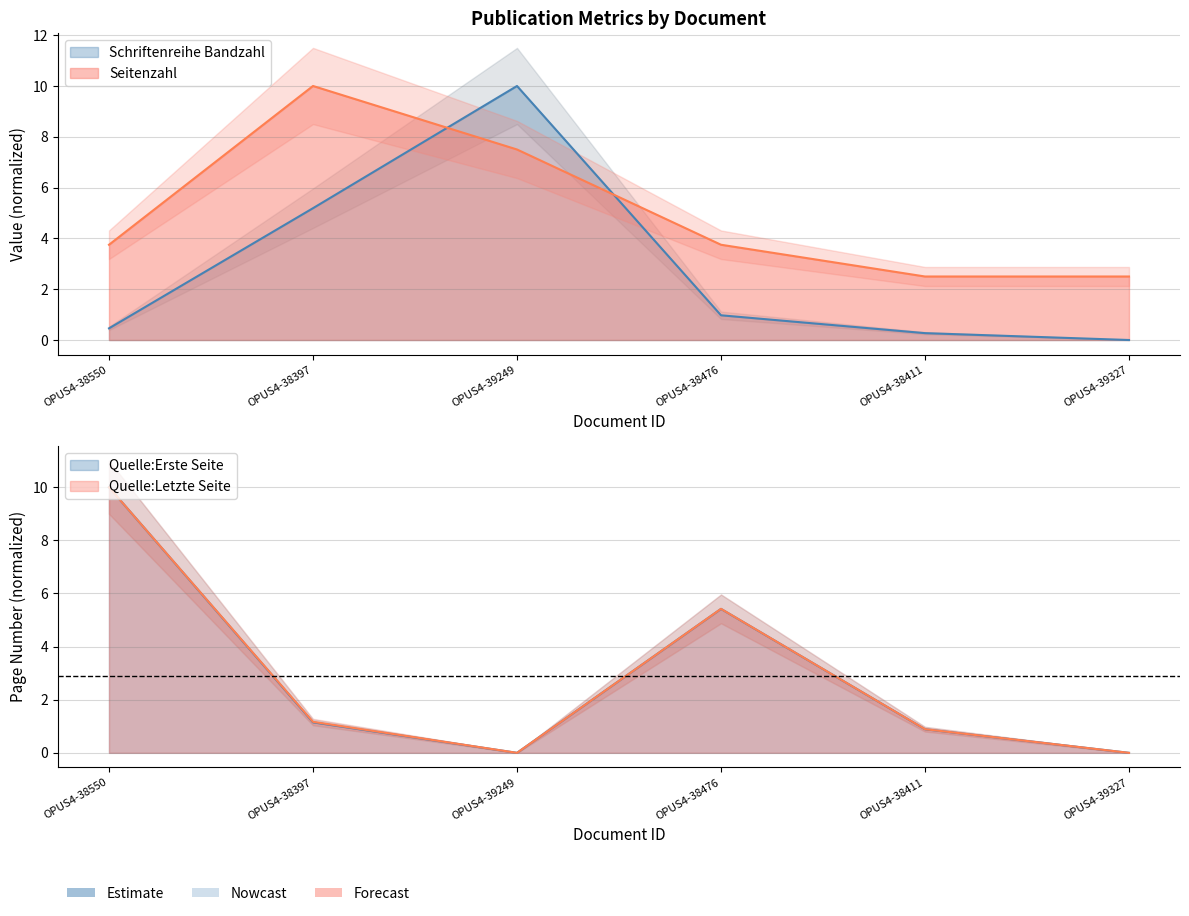

True or false: Schriftenreihe Bandzahl and Quelle:Letzte Seite intersect in this chart.

True